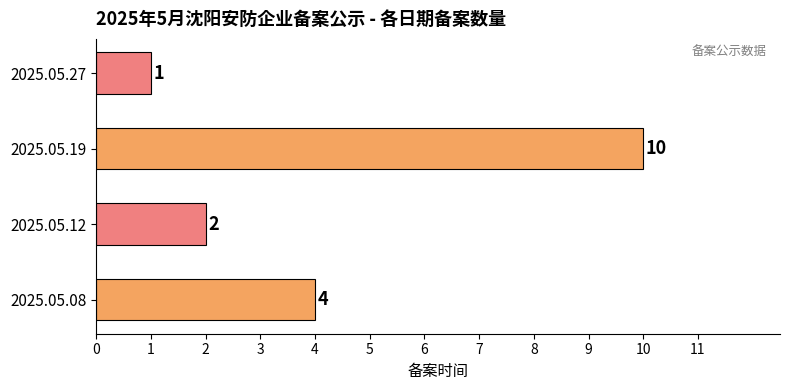

What is the maximum value shown in the chart?

10